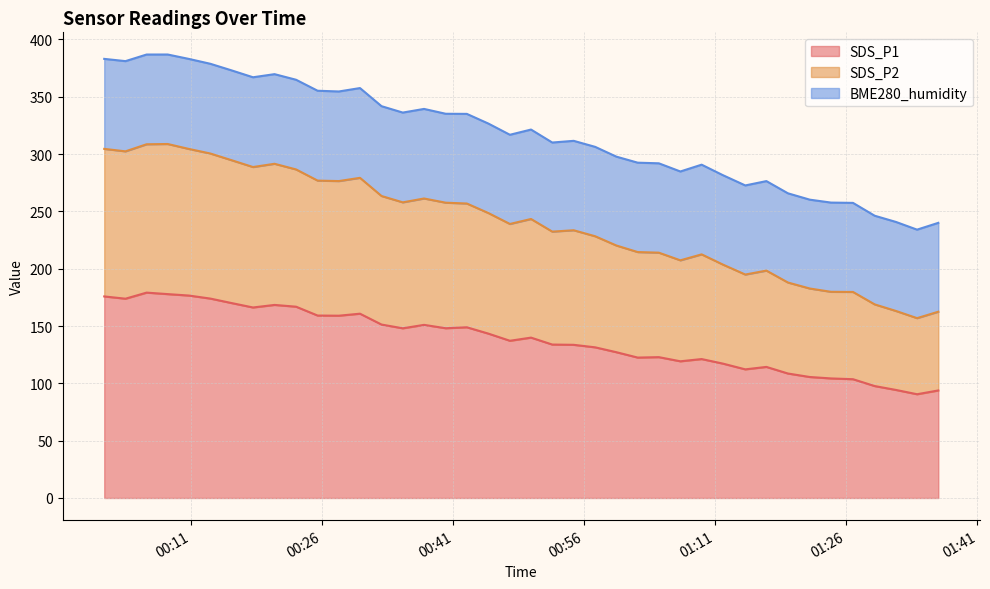

What is the maximum value for SDS_P1?

179.1